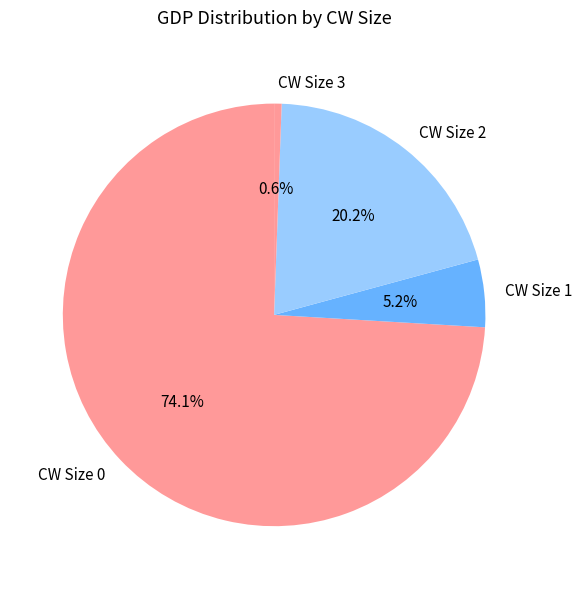

Rank the categories by value from highest to lowest.

CW Size 0, CW Size 2, CW Size 1, CW Size 3